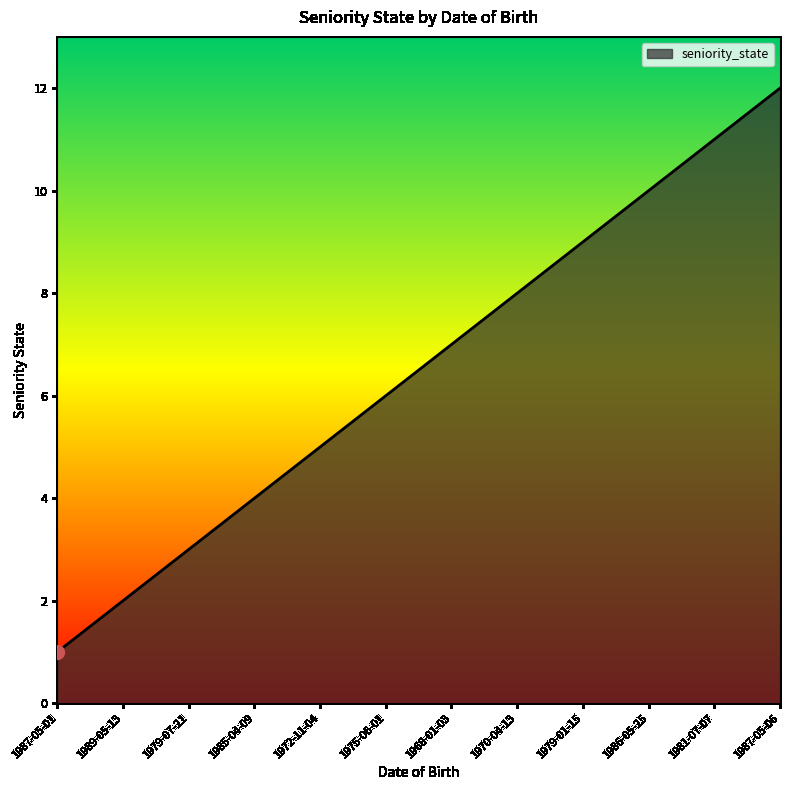

True or false: the data shows 7 at 1968-01-03.

True